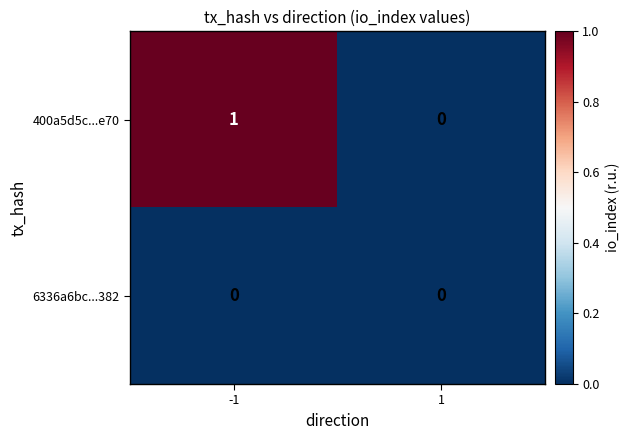

Which series has the largest range (max minus min)?

400a5d5c...e70